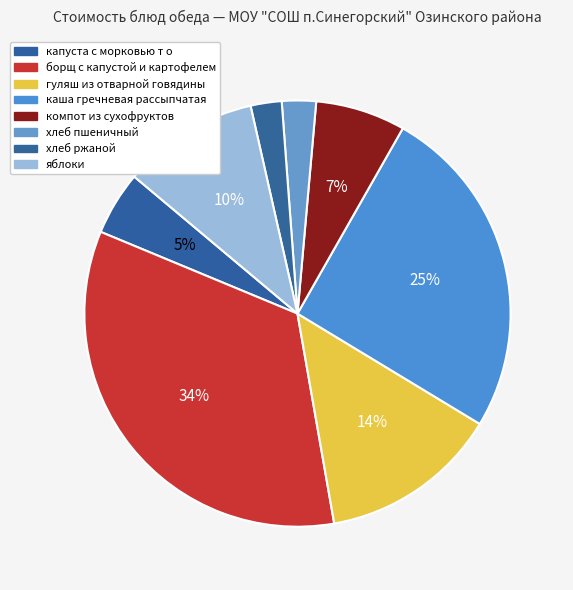

What percentage do яблоки and гуляш из отварной говядины together represent?

23.9%